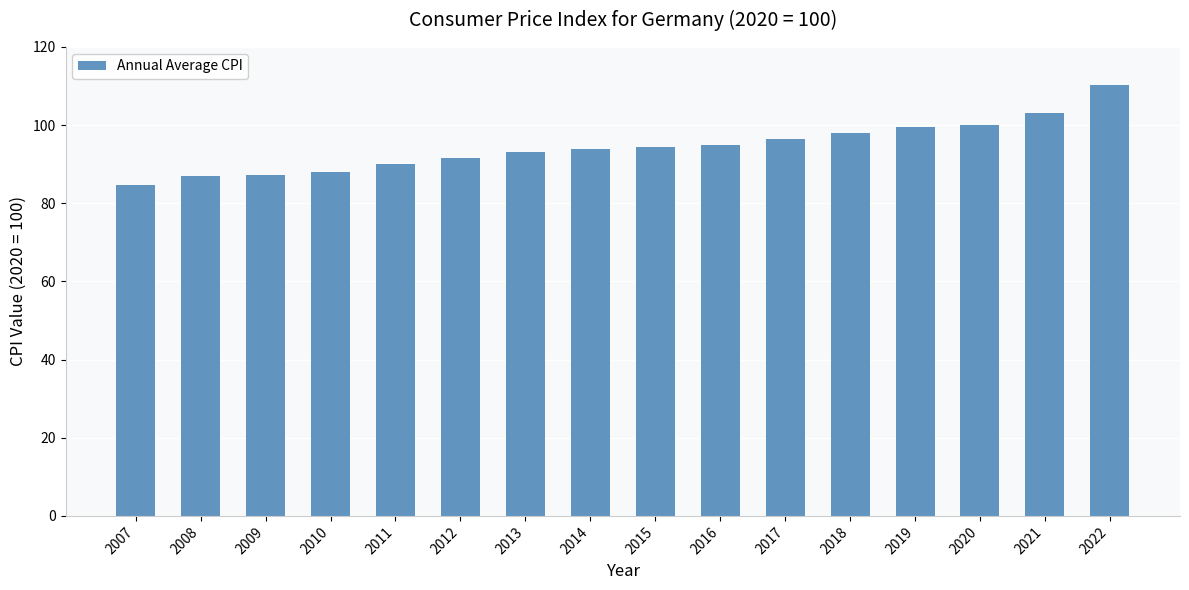

What is the approximate value at 2011?

90.0